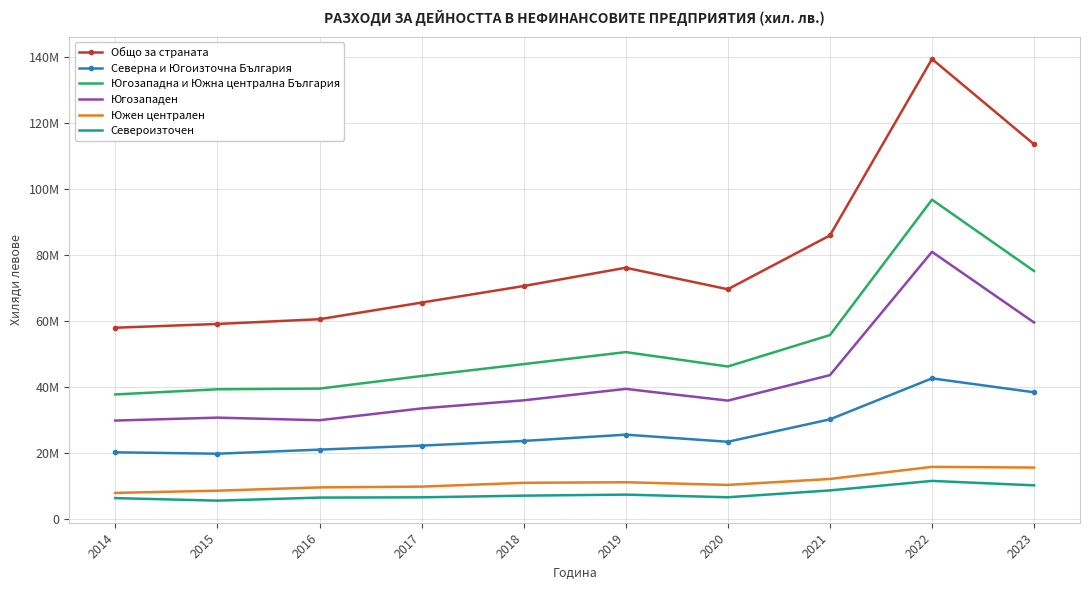

At which category is the sum across all series the highest?

2022